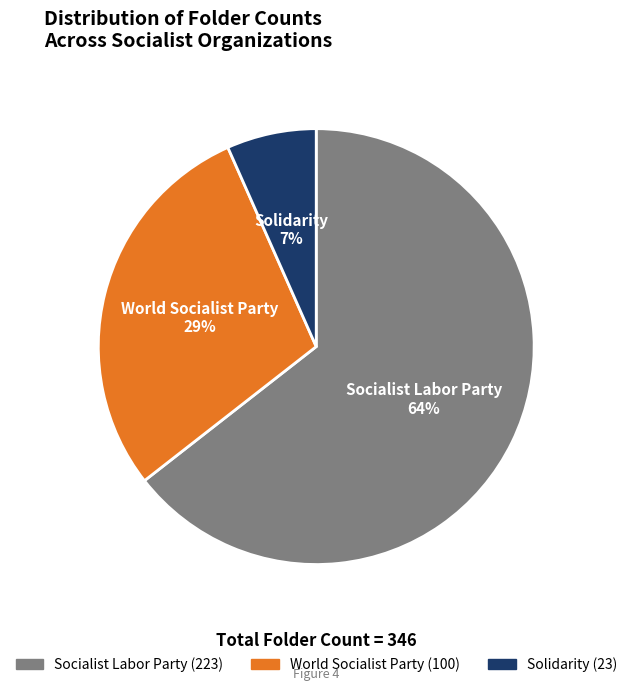

To the nearest percent, what is the difference between the Solidarity and World Socialist Party slice percentages?

22%